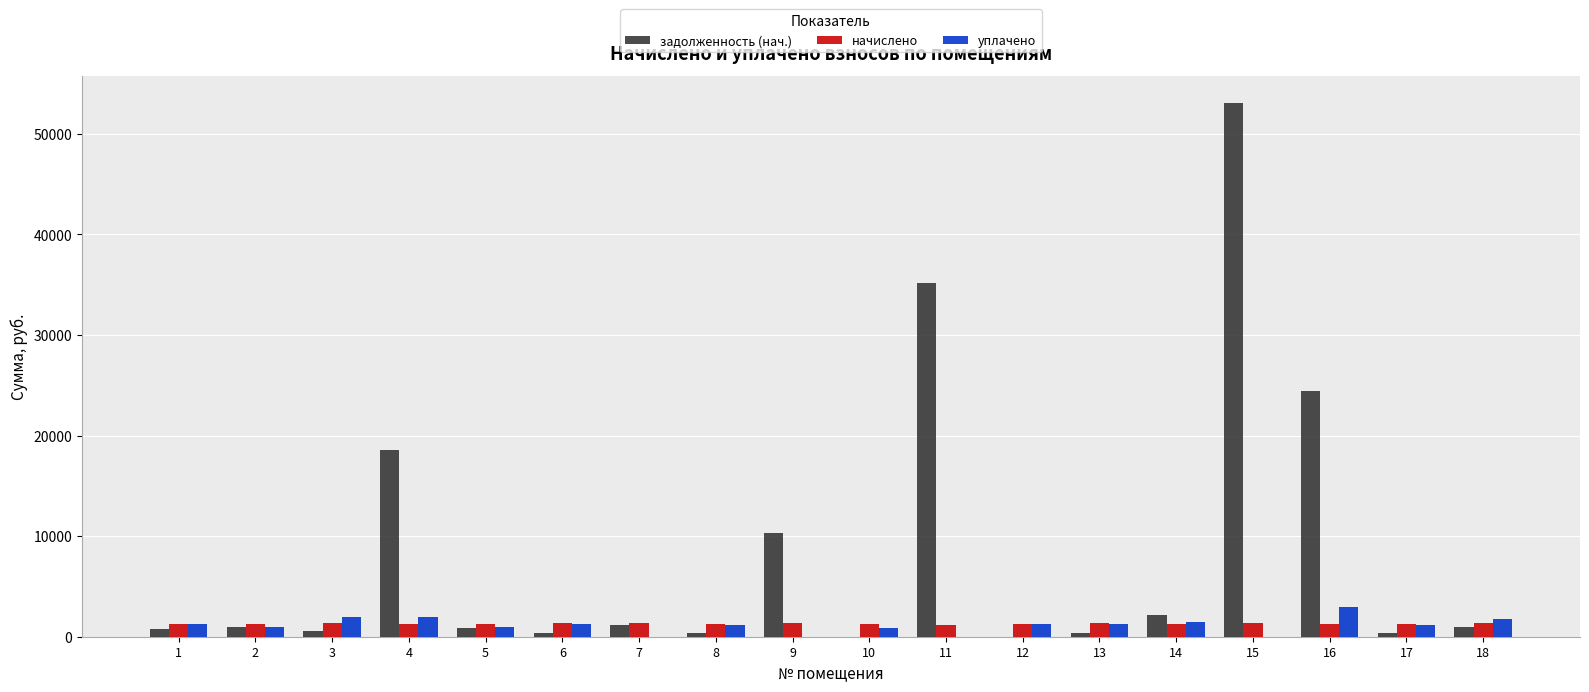

Between 4 and 13, which series saw the biggest shift?

задолженность (нач.)